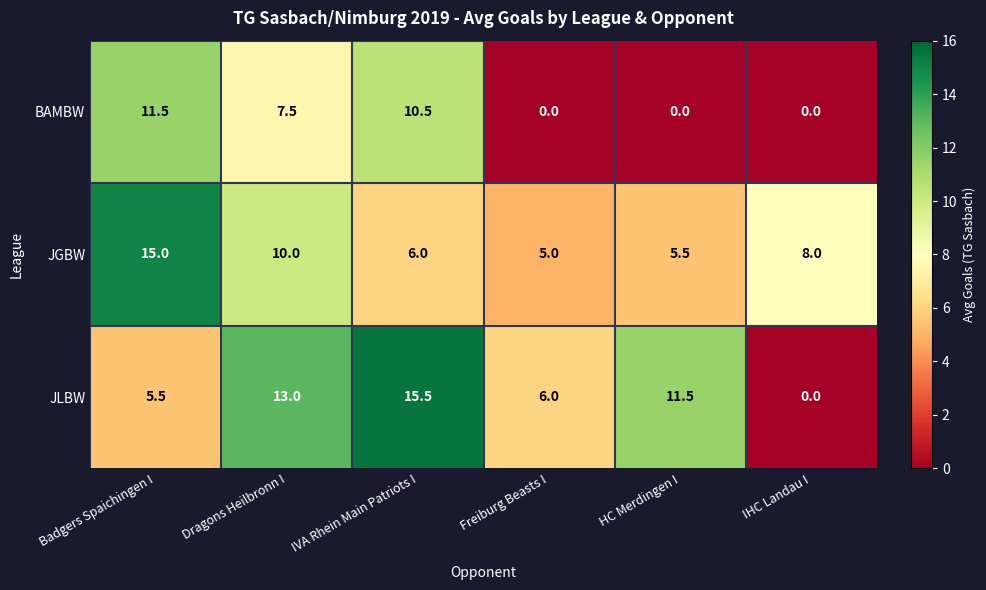

Which series has the largest range (max minus min)?

JLBW